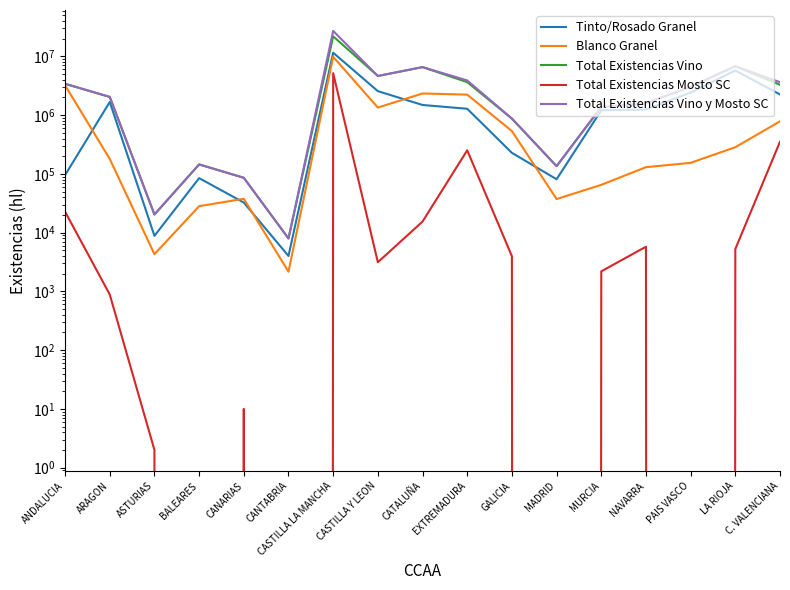

True or false: Blanco Granel has a value of 37303 at MADRID.

True